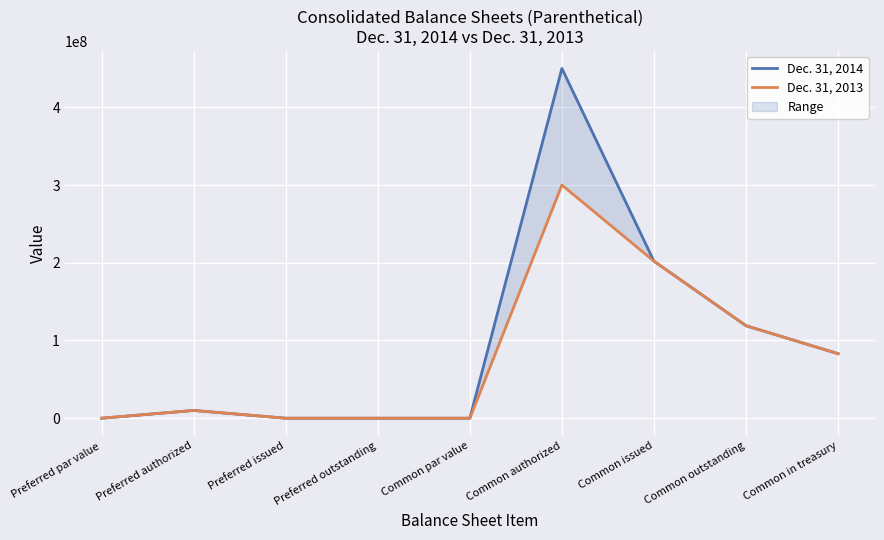

Which category has the lowest value across all series?

Preferred issued